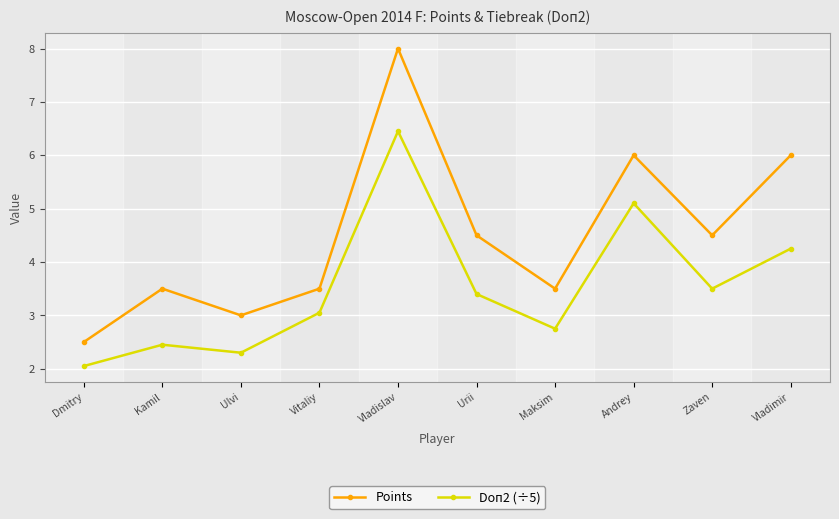

How many interior local peaks does the Points series have?

3